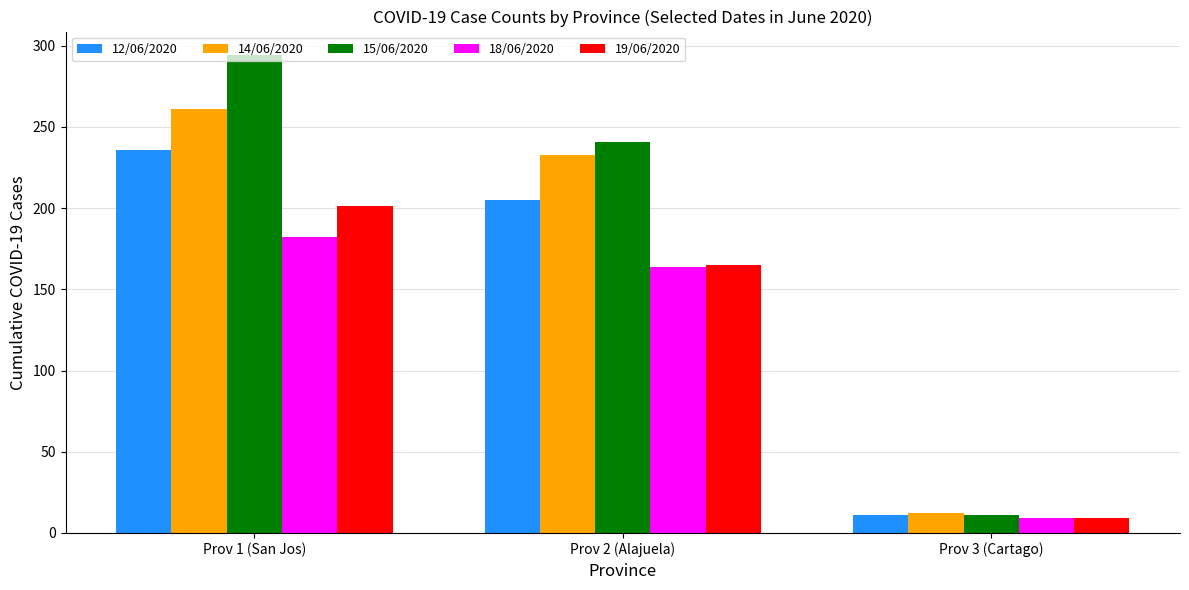

Rank the series by their maximum value, from lowest to highest.

18/06/2020, 19/06/2020, 12/06/2020, 14/06/2020, 15/06/2020